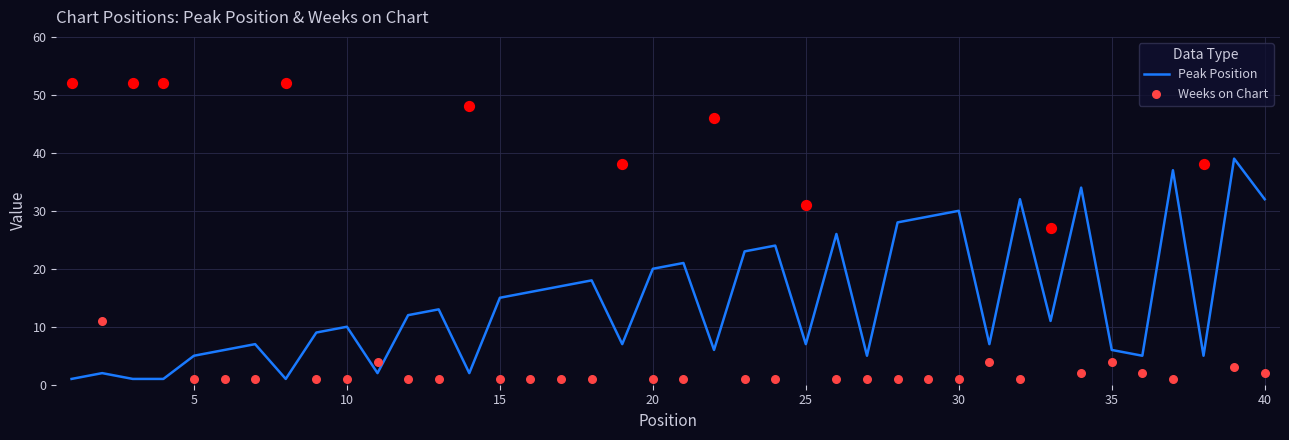

Is the value of Weeks on Chart at 27 greater than the value of Peak Position at 38?

No